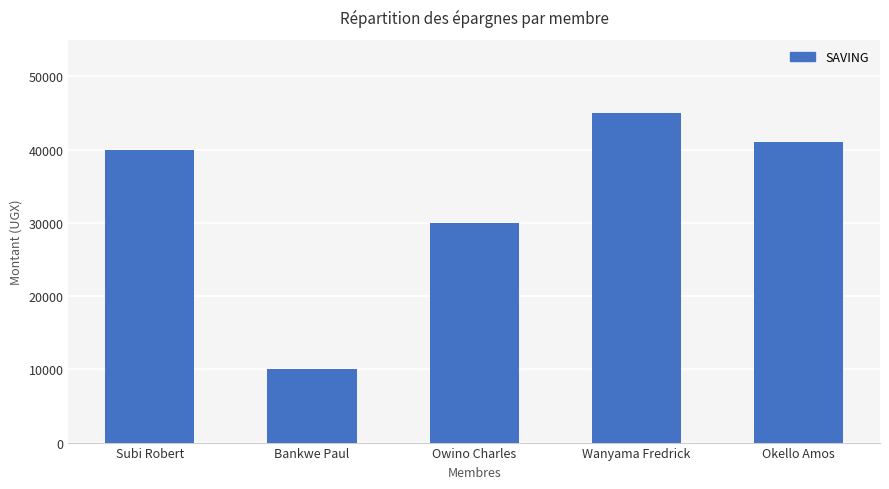

At which category does the chart reach its peak across all series?

Wanyama Fredrick